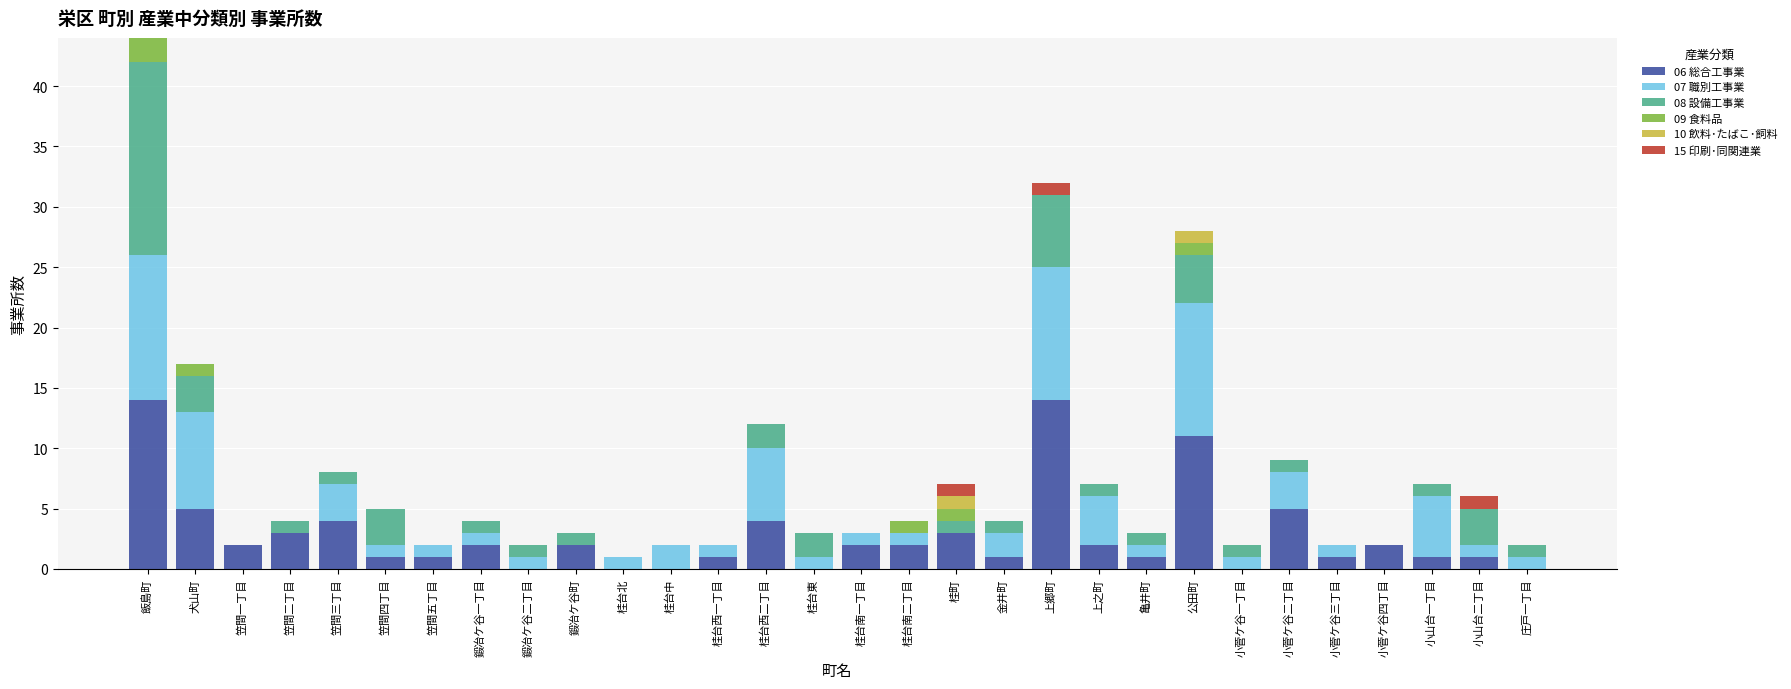

At which category is the sum across all series the highest?

飯島町